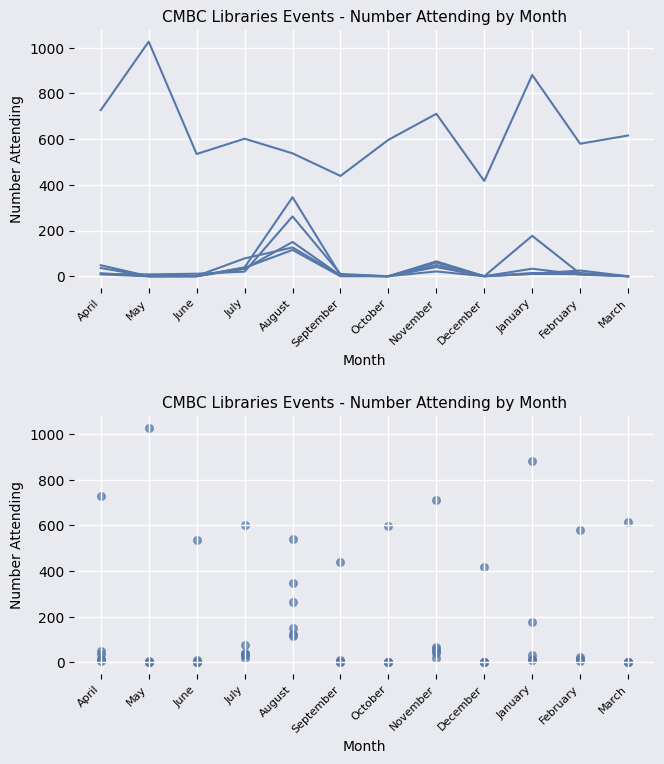

At how many categories does at least one series exceed 994?

1